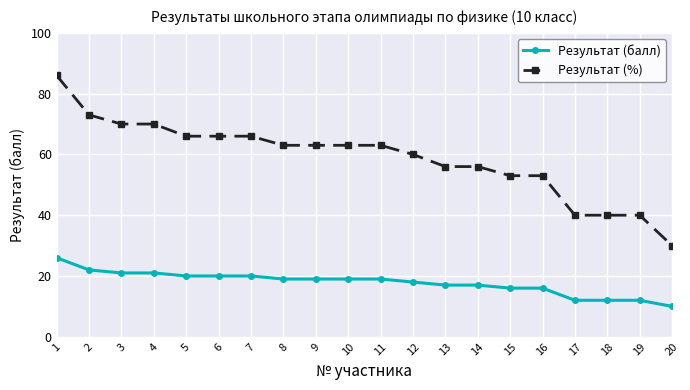

What are all the series names shown in the legend?

Результат (балл), Результат (%)